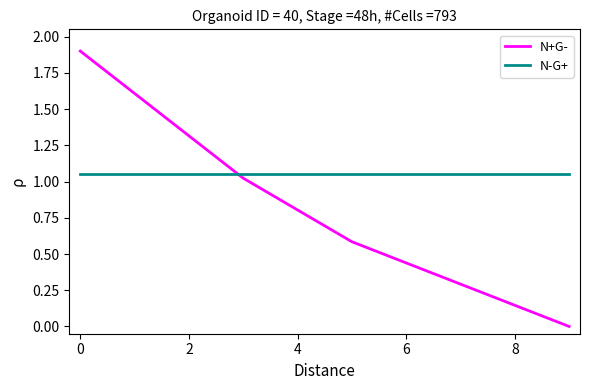

What is the difference between the maximum and minimum values in the N+G- series?

1.9